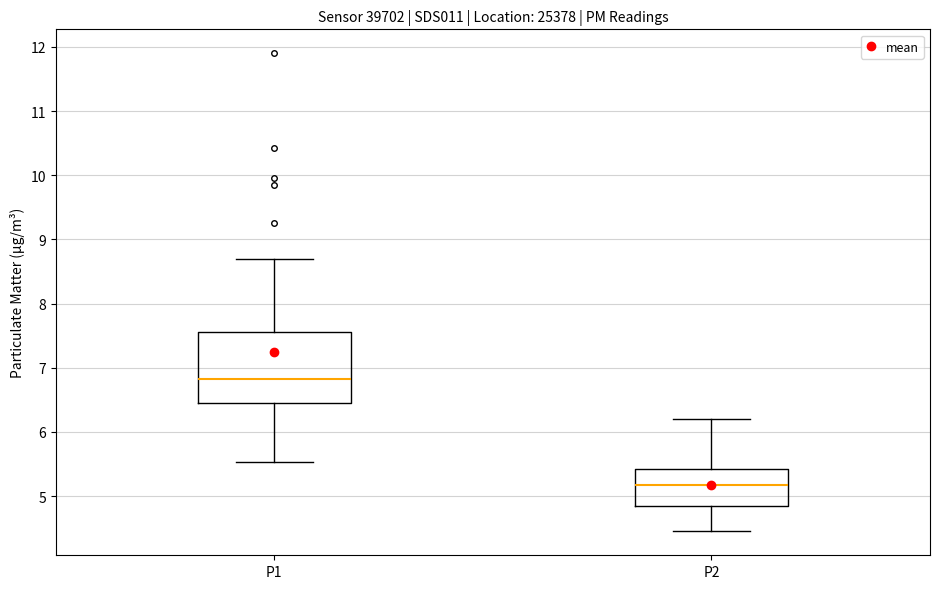

Reading left to right, read every box against the y-axis: the position of its median line, the range the box covers, and the ends of its whiskers. The values are not printed on the chart, so give them approximately, as read against the axis.

P1: median 6.8, box 6.4 to 7.6, whiskers 5.5 to 8.7
P2: median 5.2, box 4.8 to 5.4, whiskers 4.5 to 6.2